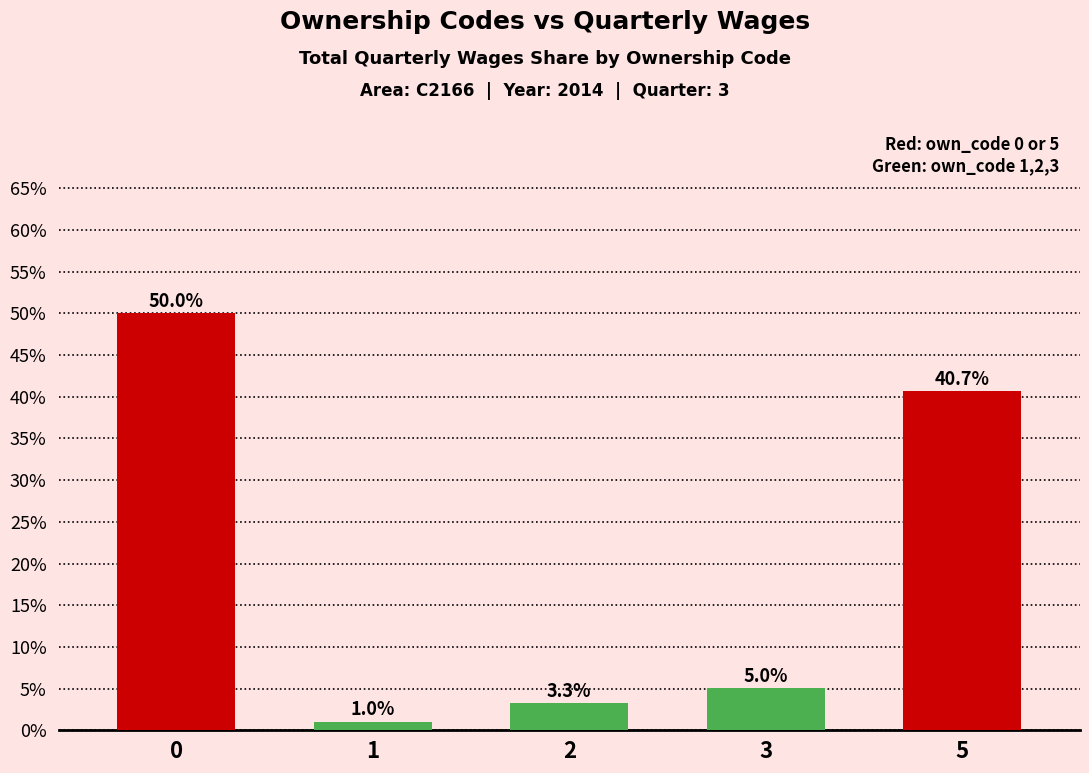

What is the change in value from 1 to 5?

+39.6